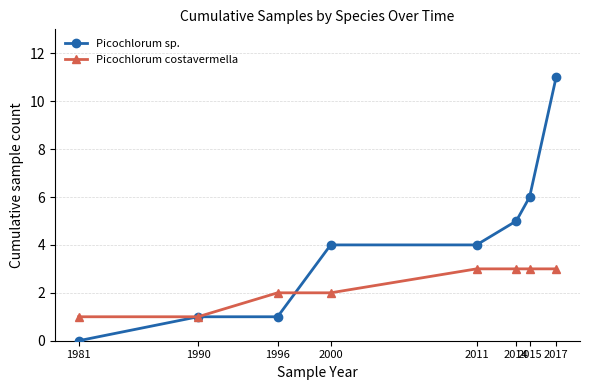

Reading right to left, list all the values displayed in this chart.

Picochlorum sp.: 11	6	5	4	4	1	1	0
Picochlorum costavermella: 3	3	3	3	2	2	1	1